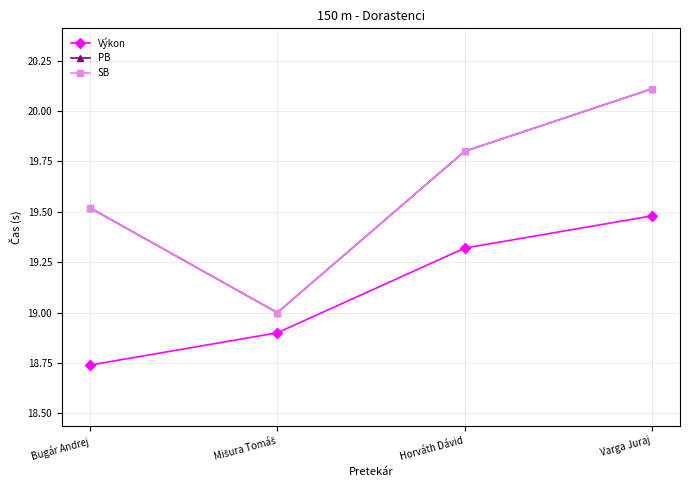

True or false: SB has a value of 11.4 at Varga Juraj.

False